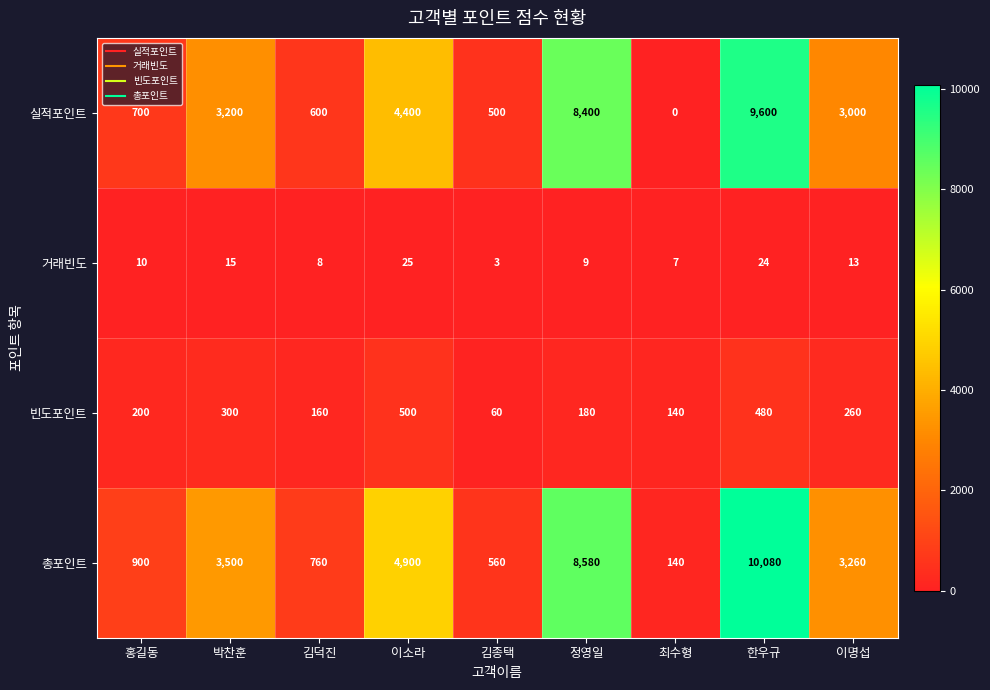

The 빈도포인트 series shows 393 at 이명섭. True or false?

False